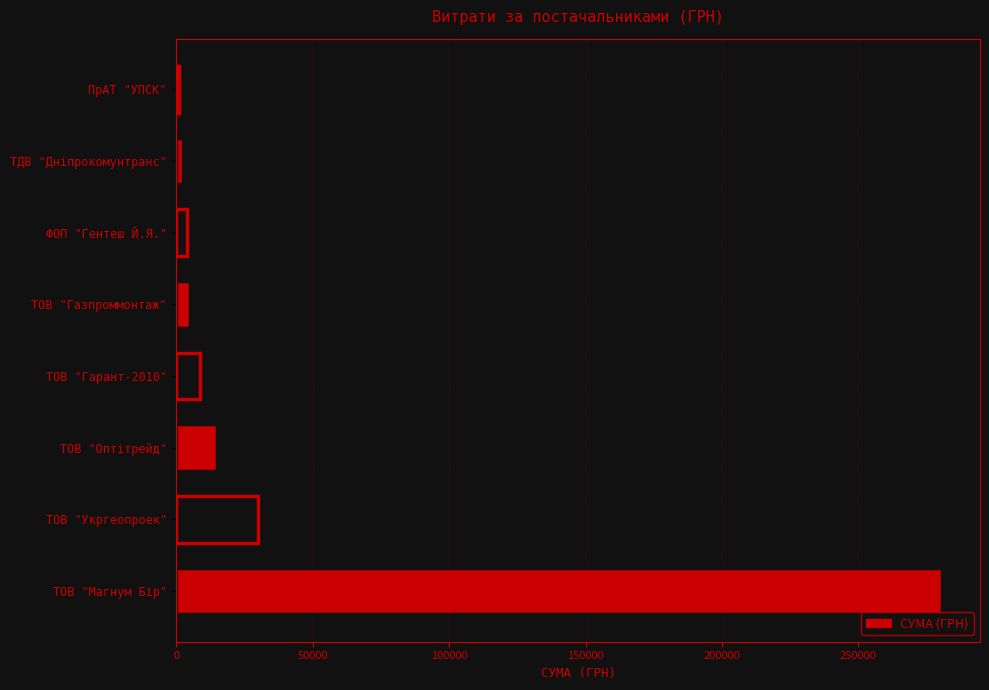

What is the maximum value shown in the chart?

280579.0